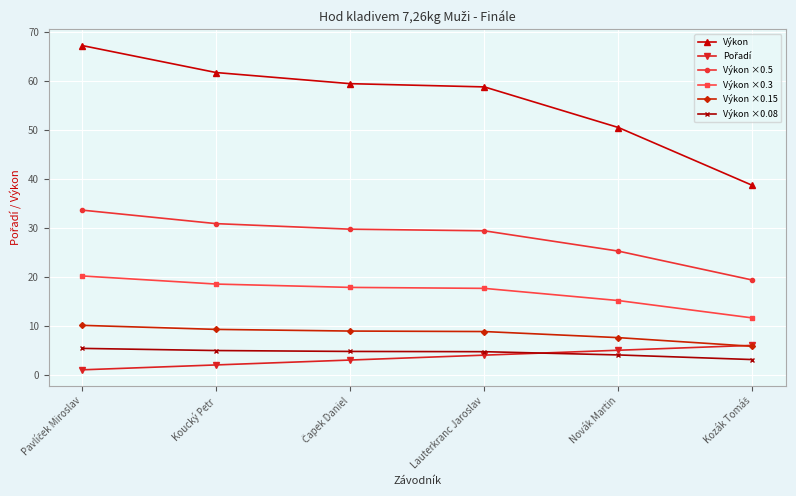

True or false: Výkon ×0.15 and Výkon ×0.5 intersect in this chart.

False